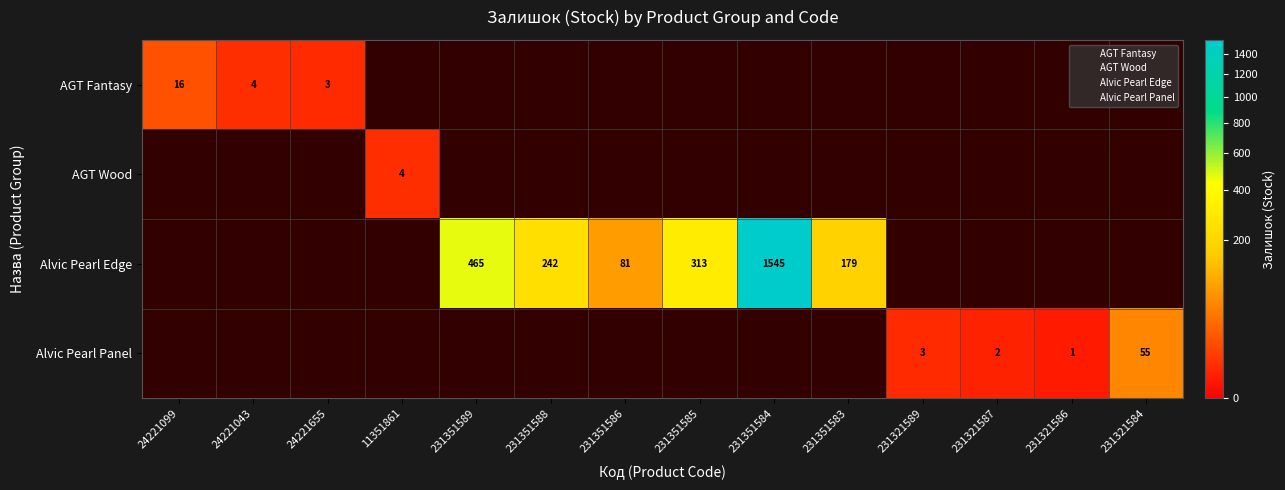

What is the difference between the values at Alvic panel 18 mm. Pearl Effect_231321587 and AGT panel 18 mm. Fantasy_24221655?

1